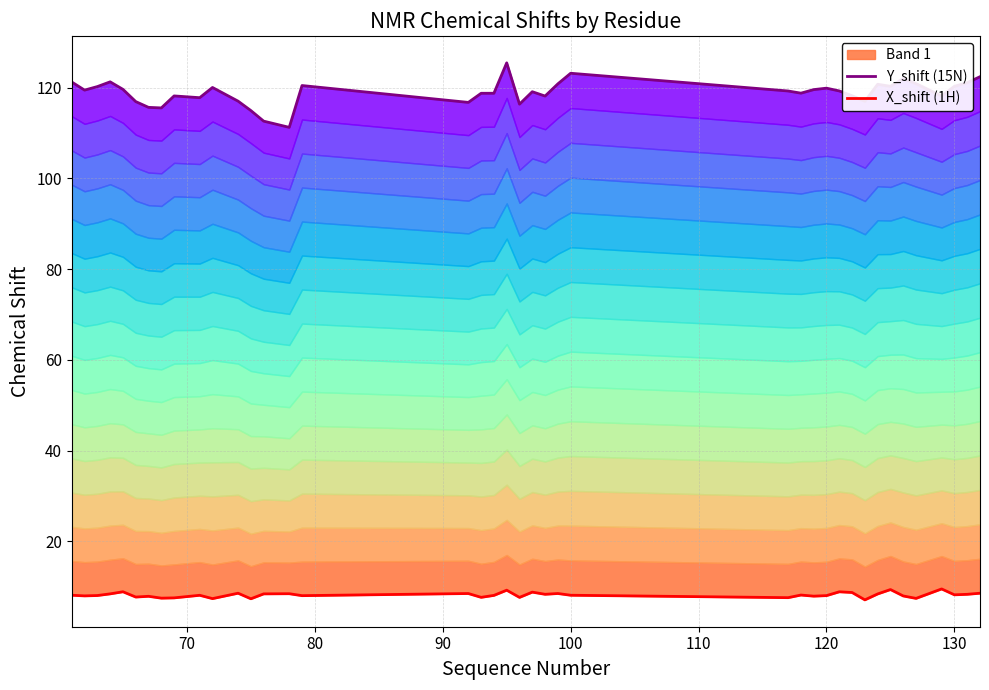

True or false: X_shift (1H) and Y_shift (15N) intersect in this chart.

False